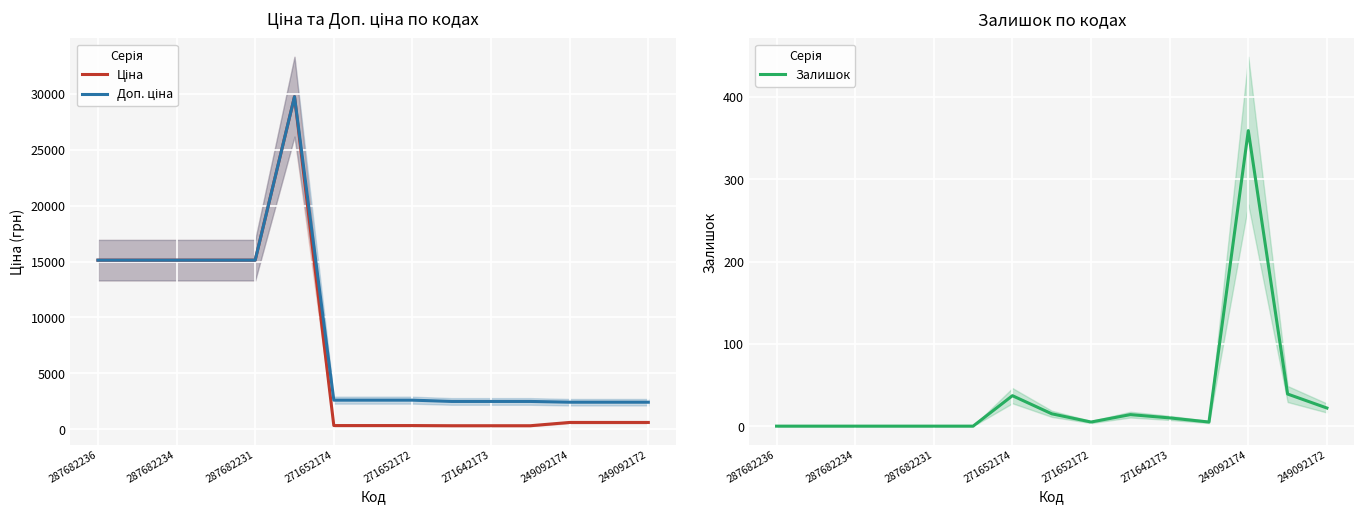

Count the number of data series in this chart.

3